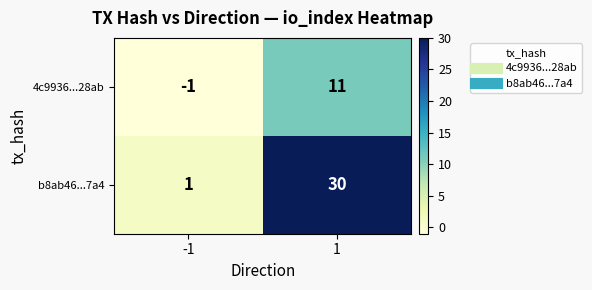

The b8ab46...7a4 series shows 1 at -1. True or false?

True